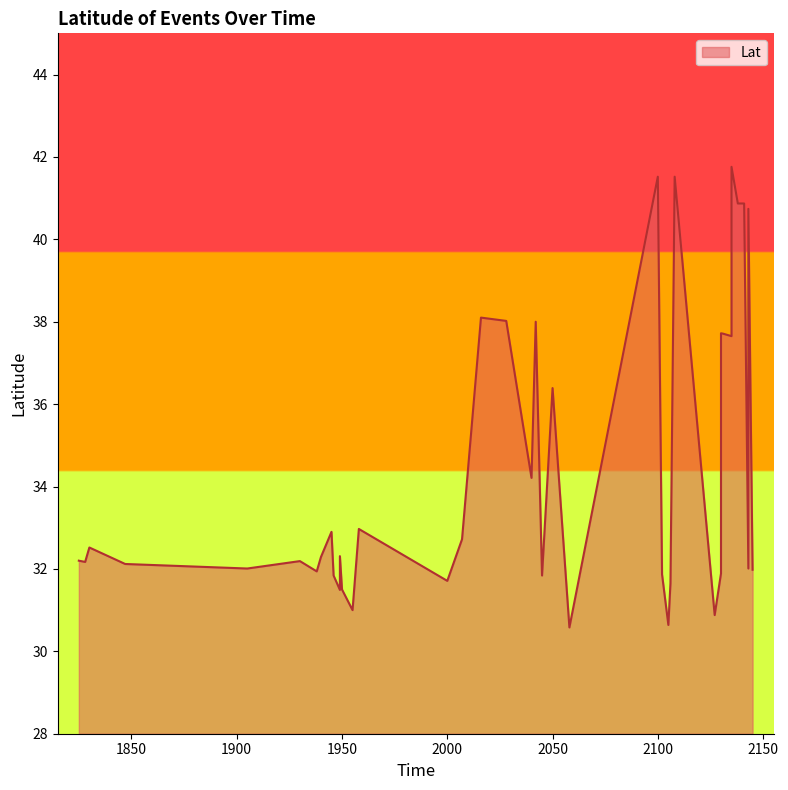

What is the value of the 10th point from the left?

31.8